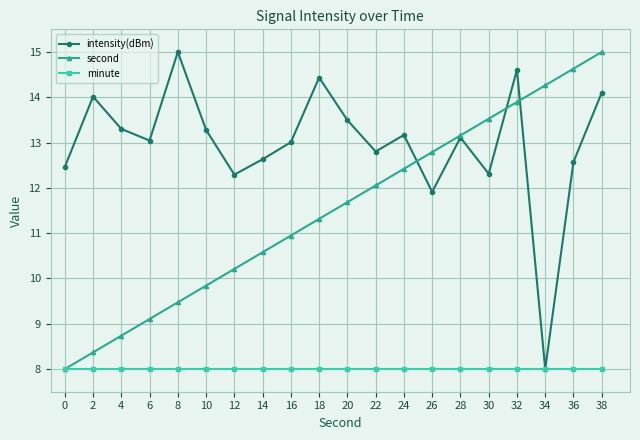

What is the average value of the minute series?

8.0